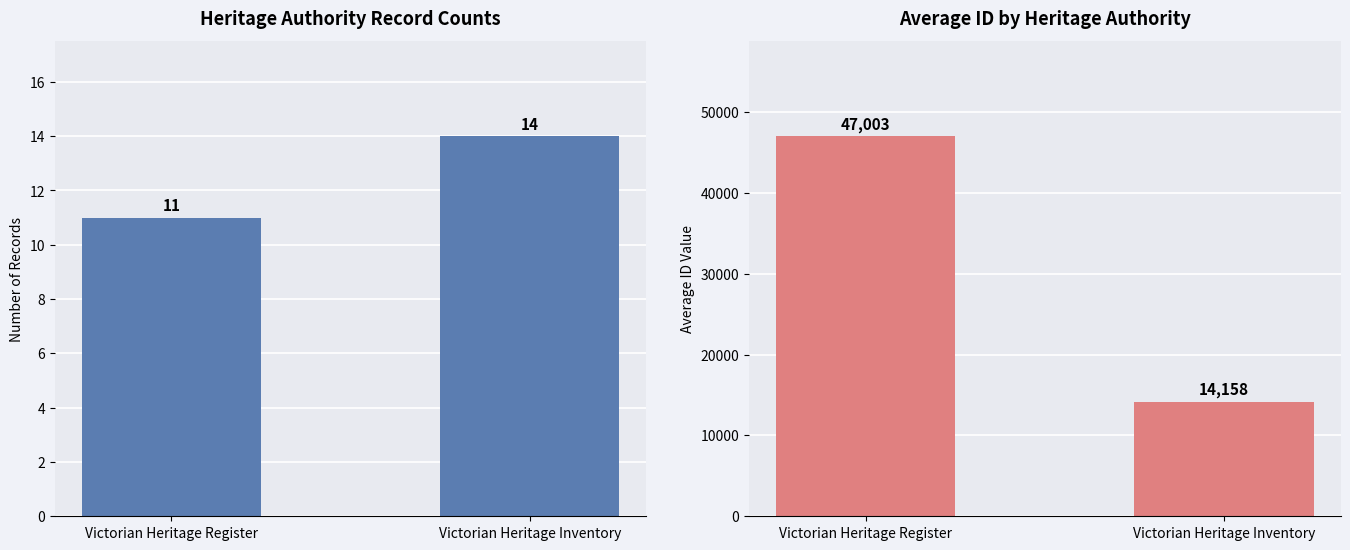

What position from the left is Victorian Heritage Register?

1